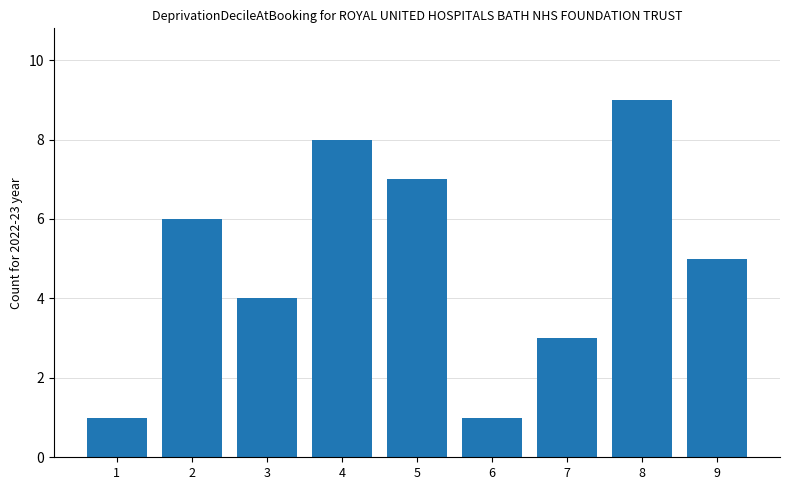

What is the sum of all values?

44